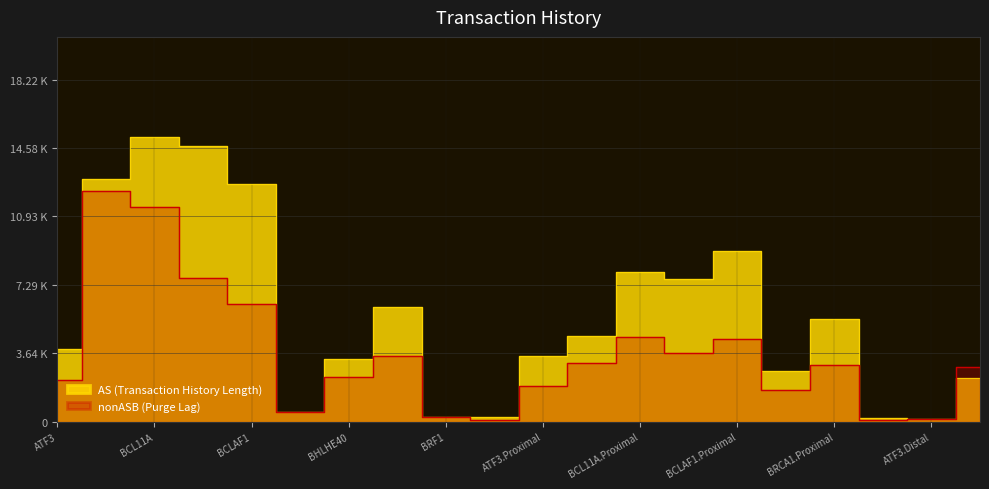

Between ATF3 and BHLHE40.Proximal, which series saw the biggest shift?

AS